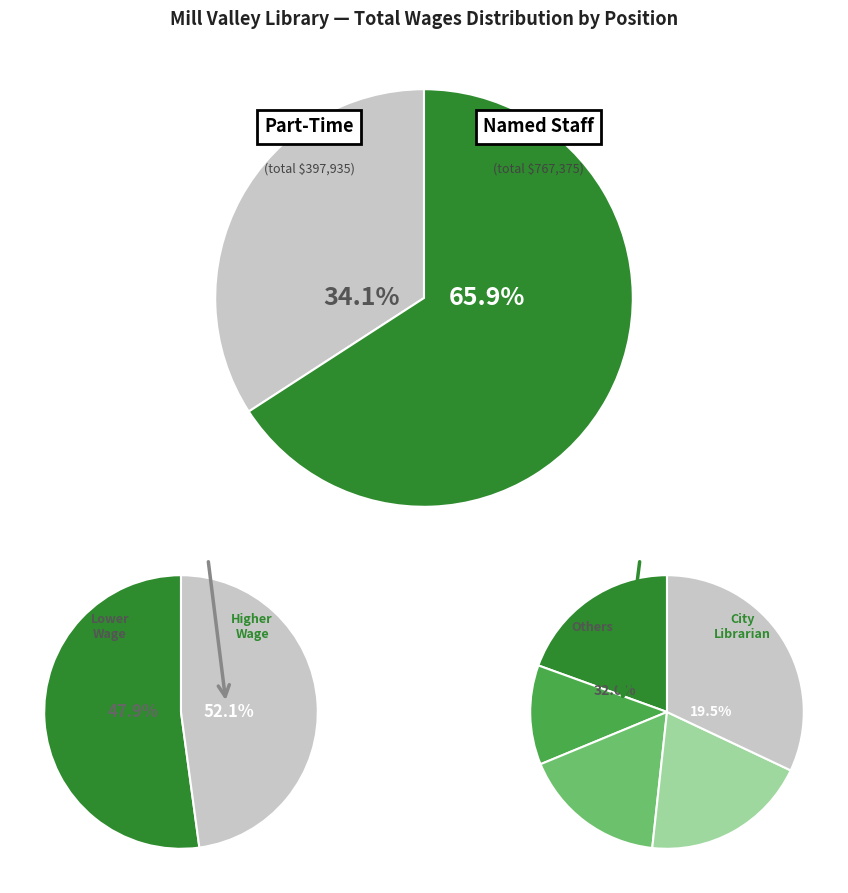

To the nearest percent, what percentage of the pie is Library Supervisor-Circulation?

5%